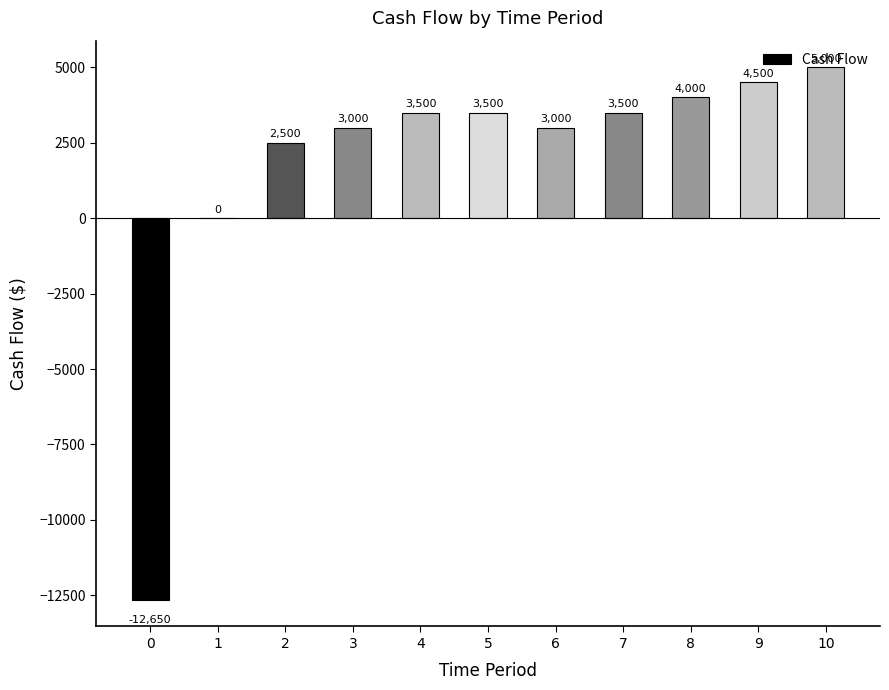

Which has a higher value, 8 or 10?

10